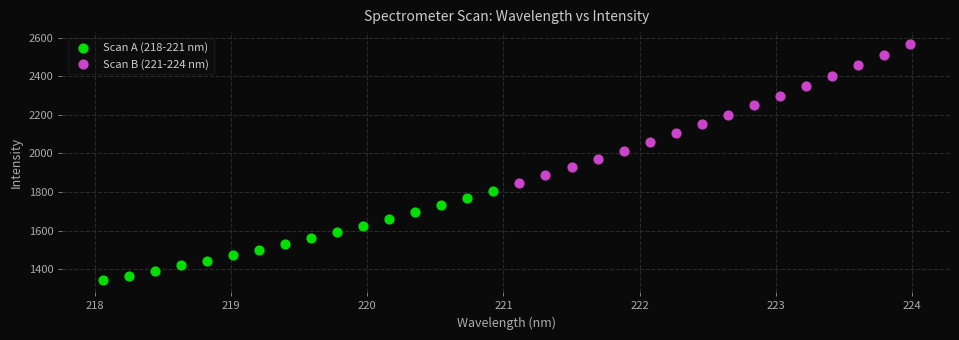

What are all the series names shown in the legend?

Scan A (218-221 nm), Scan B (221-224 nm)